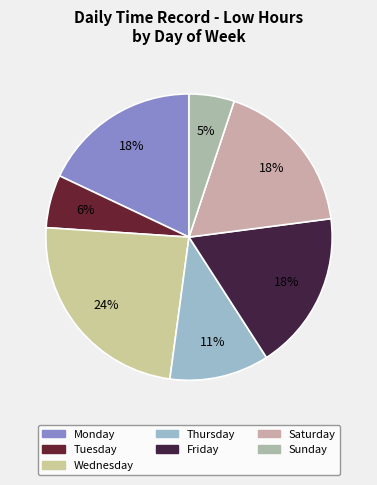

Is there a majority slice in this chart?

No